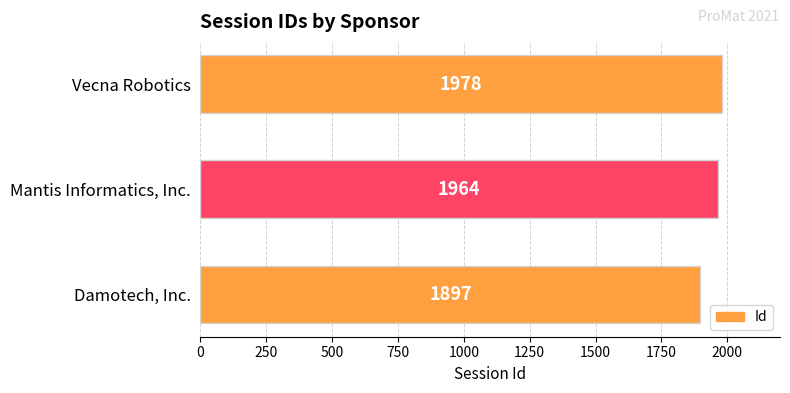

Rank the categories by value from highest to lowest.

Vecna Robotics, Mantis Informatics, Inc., Damotech, Inc.